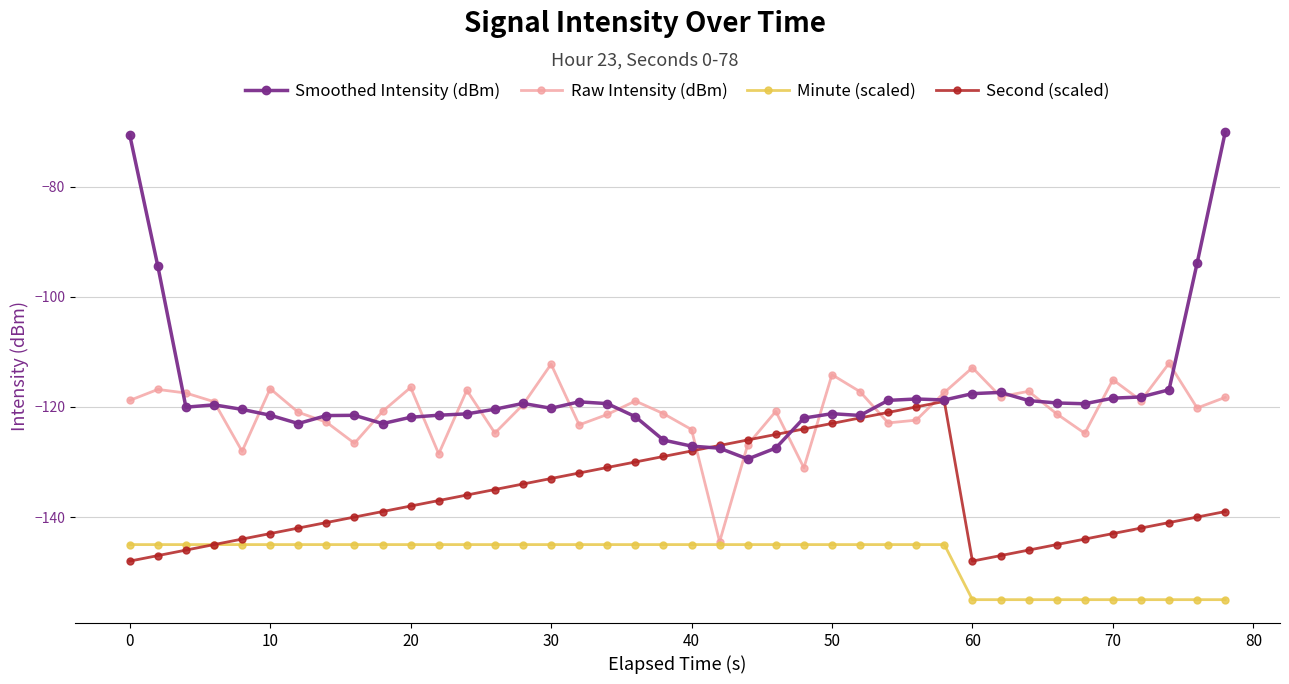

What is the value of the Smoothed Intensity (dBm) point at the 27th from the left?

-121.5